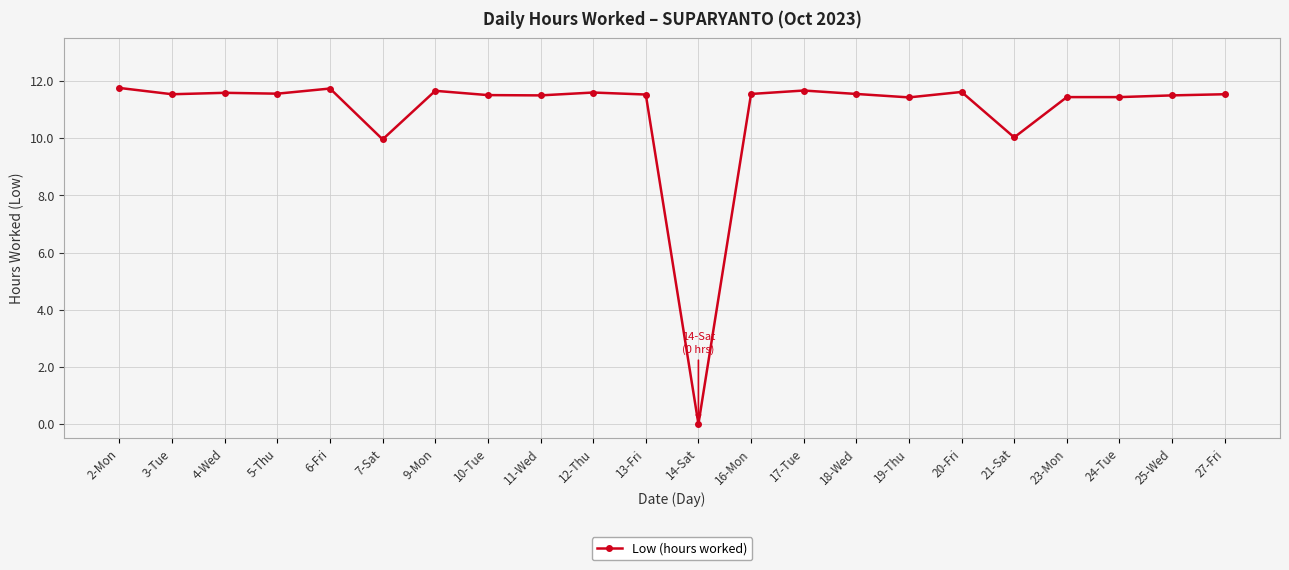

True or false: there are more than 1 points higher than both neighbors.

True